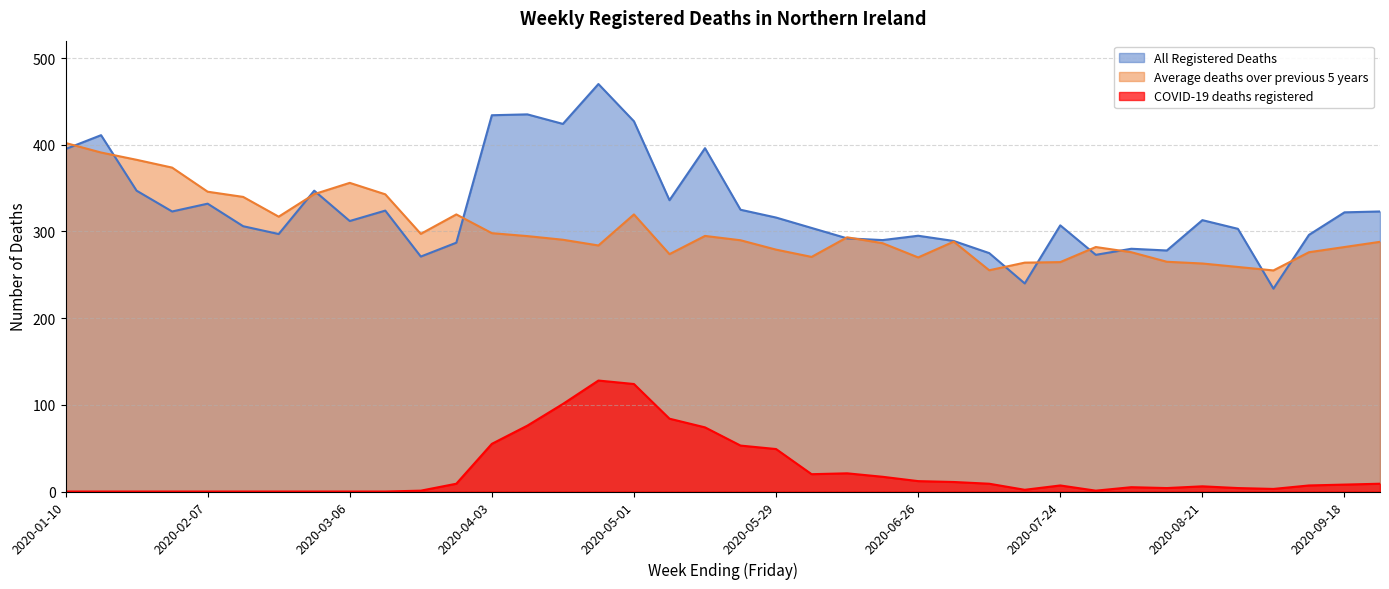

Is it true that All Registered Deaths equals 411.0 at 2020-01-17?

True